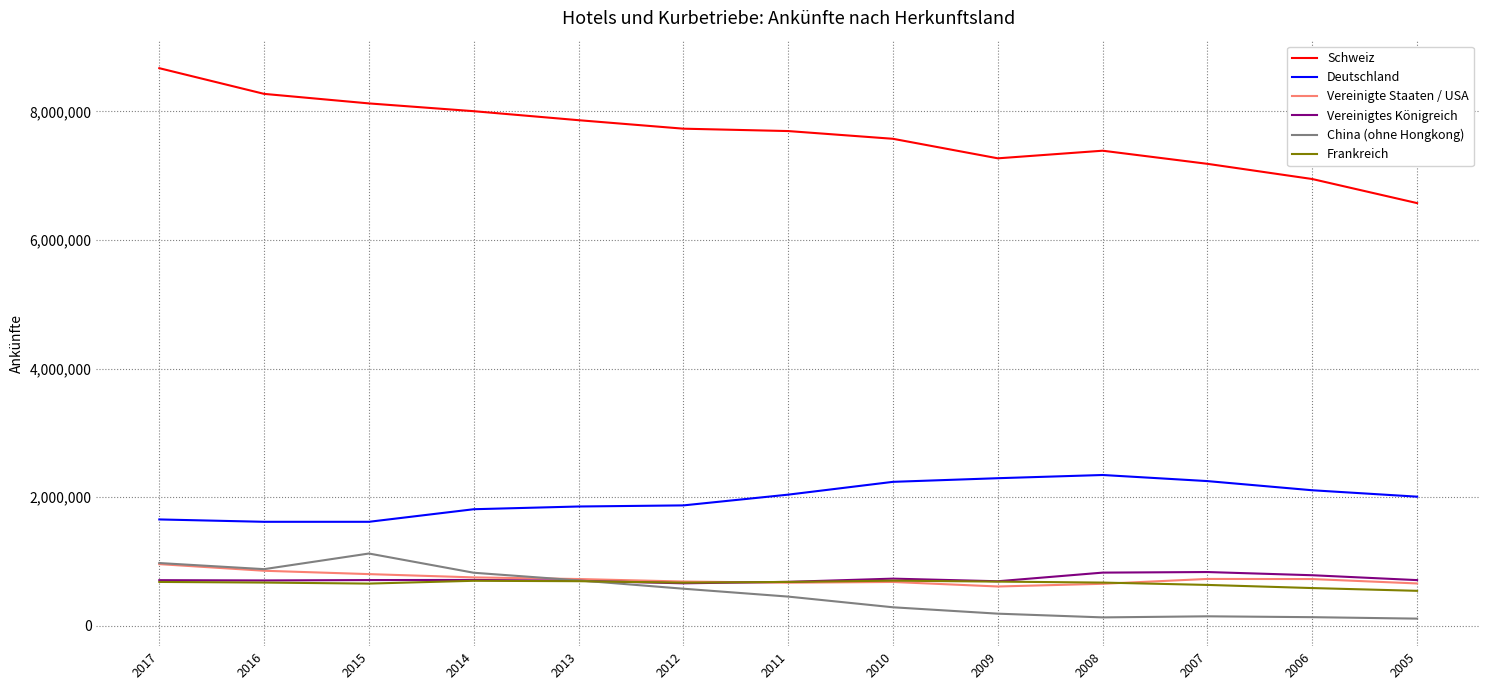

What is the difference between the highest and lowest values at 2010?

7287870